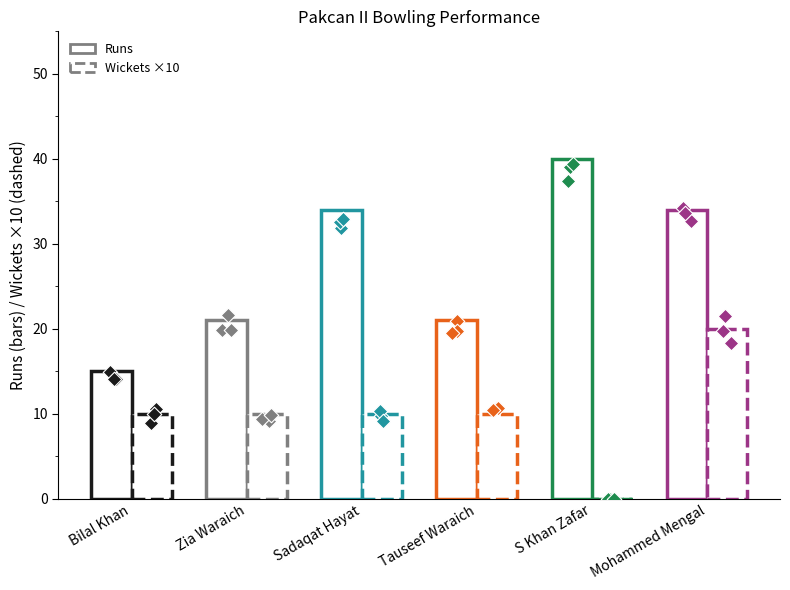

What is the total value across all series at Zia Waraich?

22